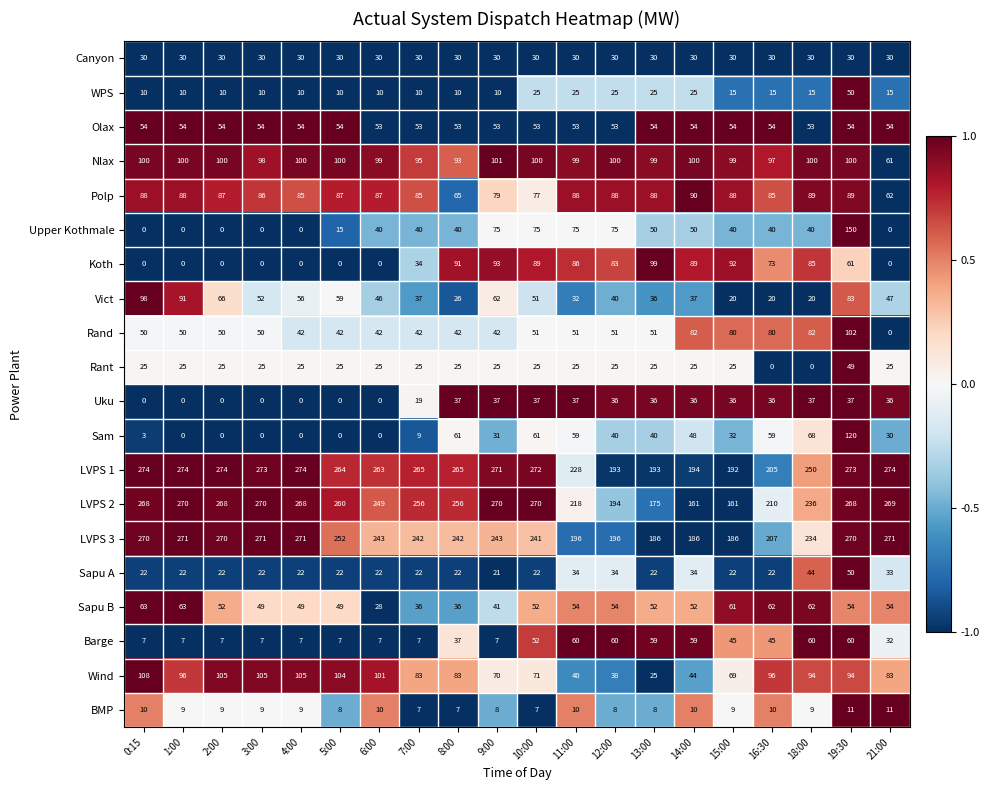

What is the average value of the Polp series?

84